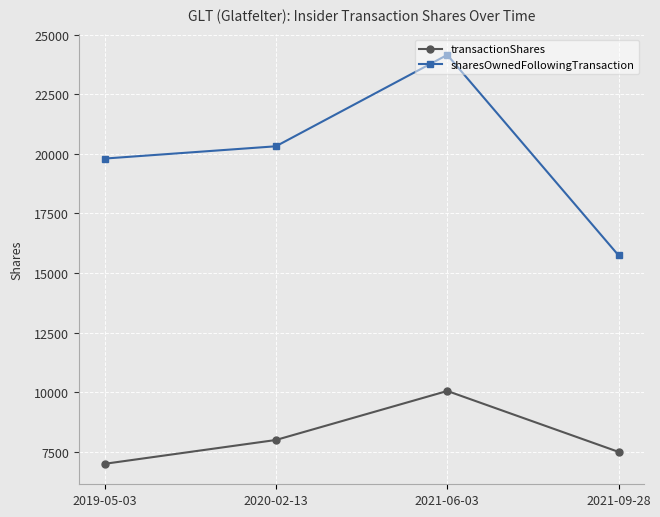

What is the label of the 4th point from the left?

2021-09-28